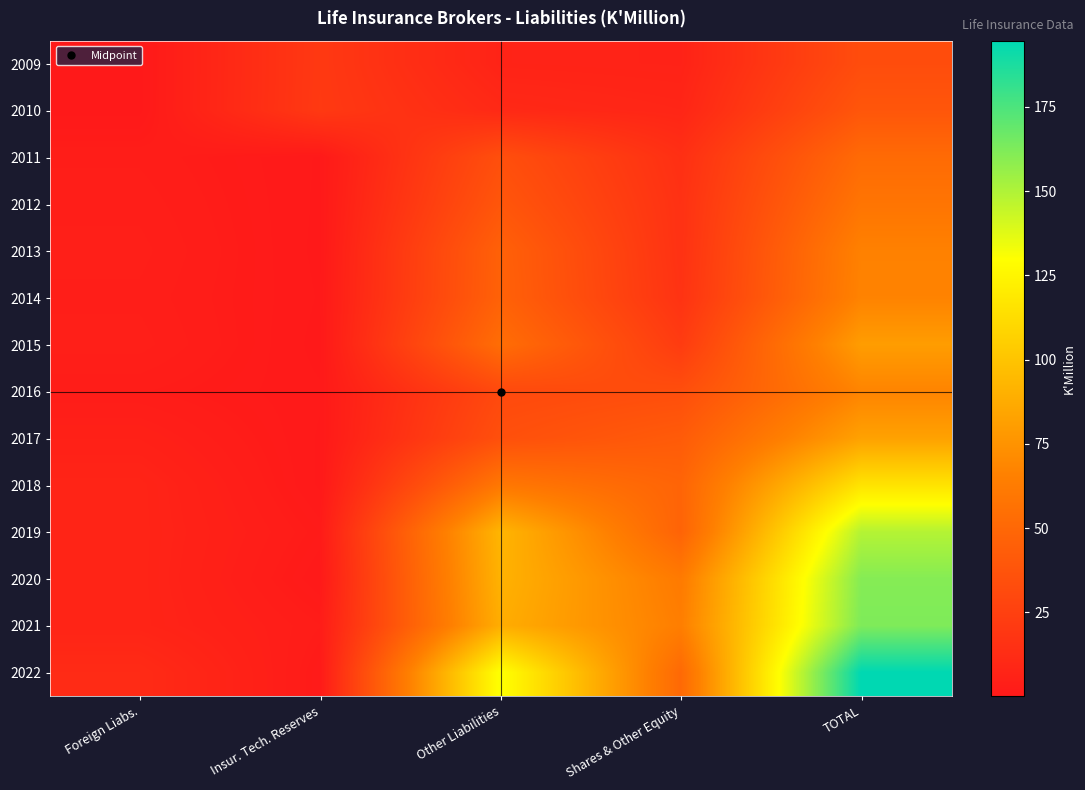

How many categories are shown in the chart?

5